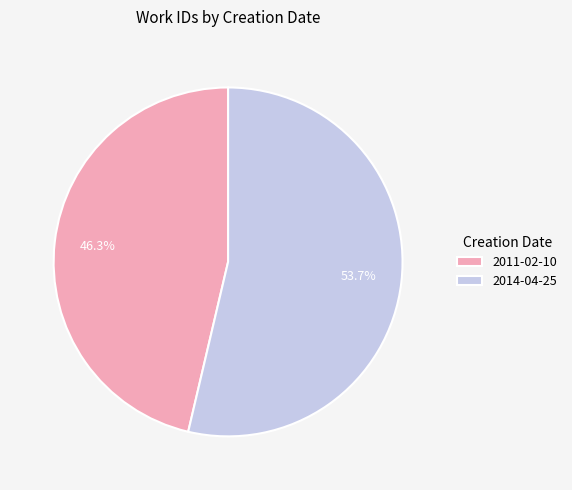

Which has a higher value, 2011-02-10 or 2014-04-25?

2014-04-25